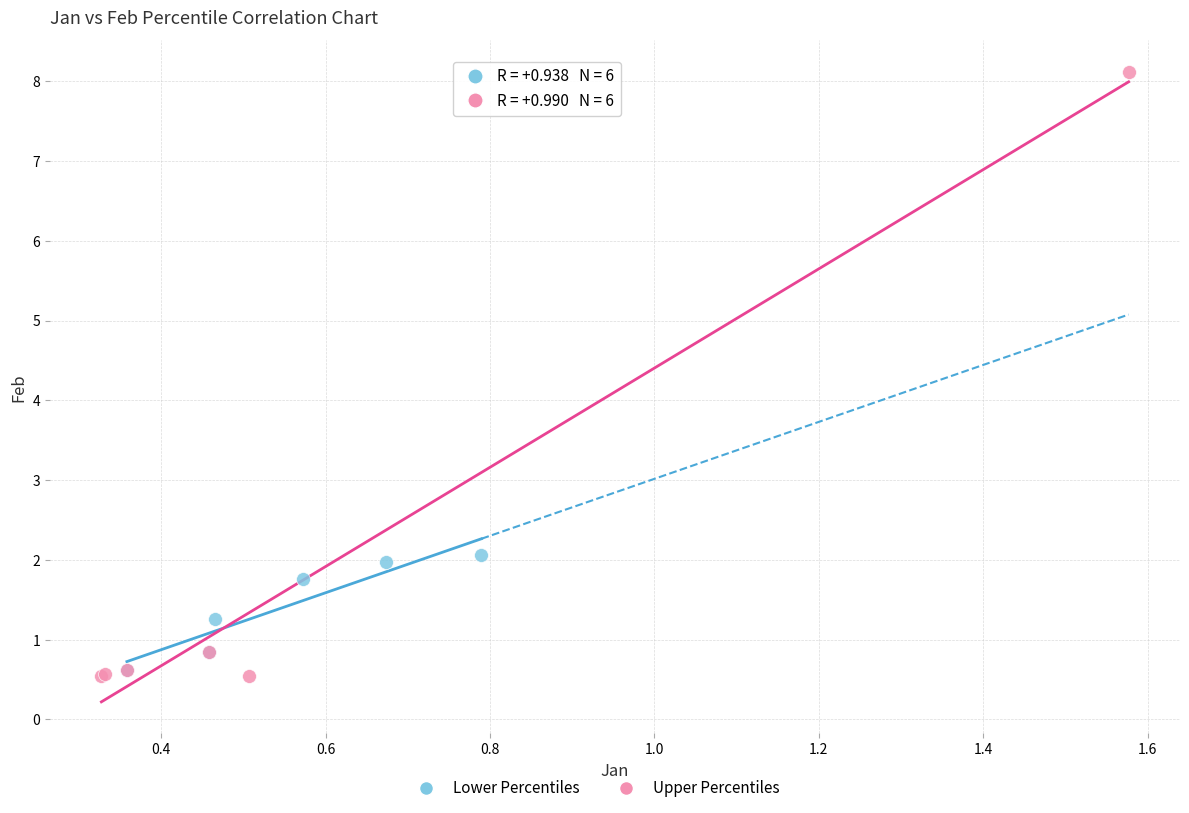

Which series has the widest spread of Y values?

Upper Percentiles